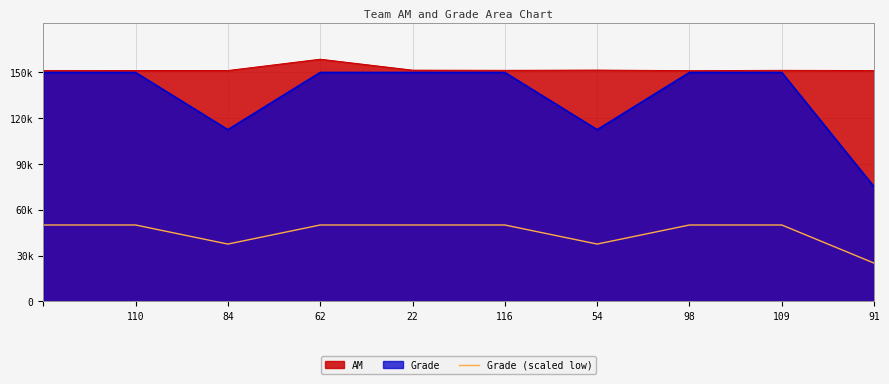

Does the chart display data point markers on the line(s)?

No